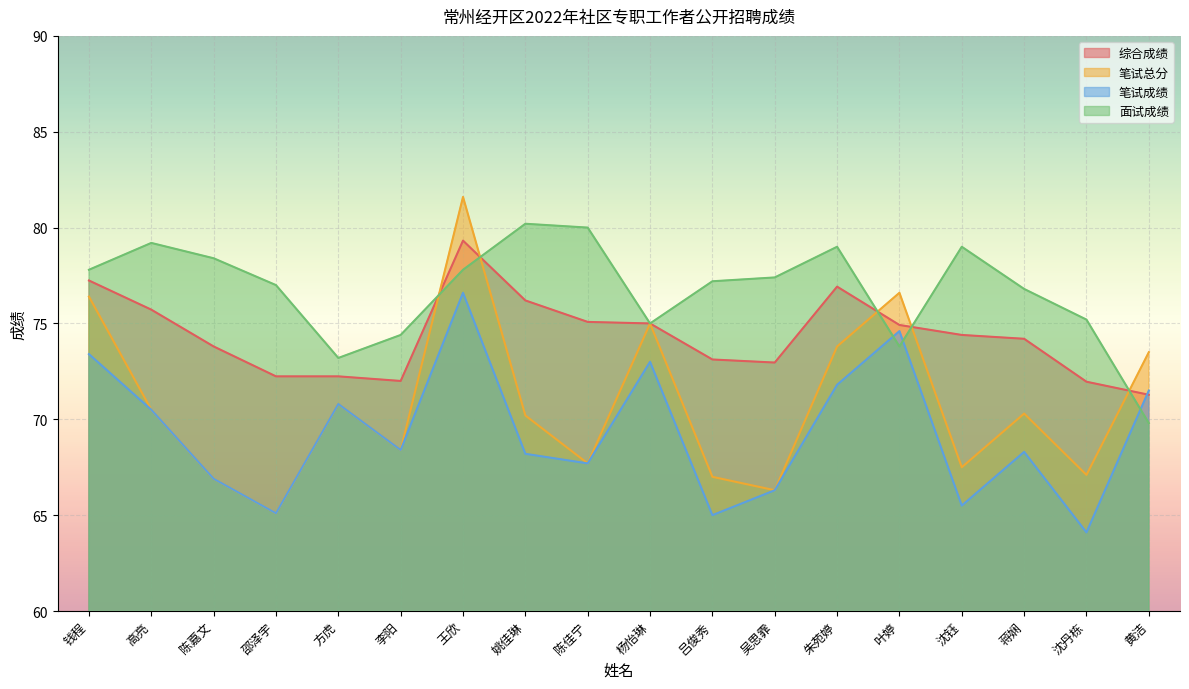

Which series has the widest spread of values?

笔试总分